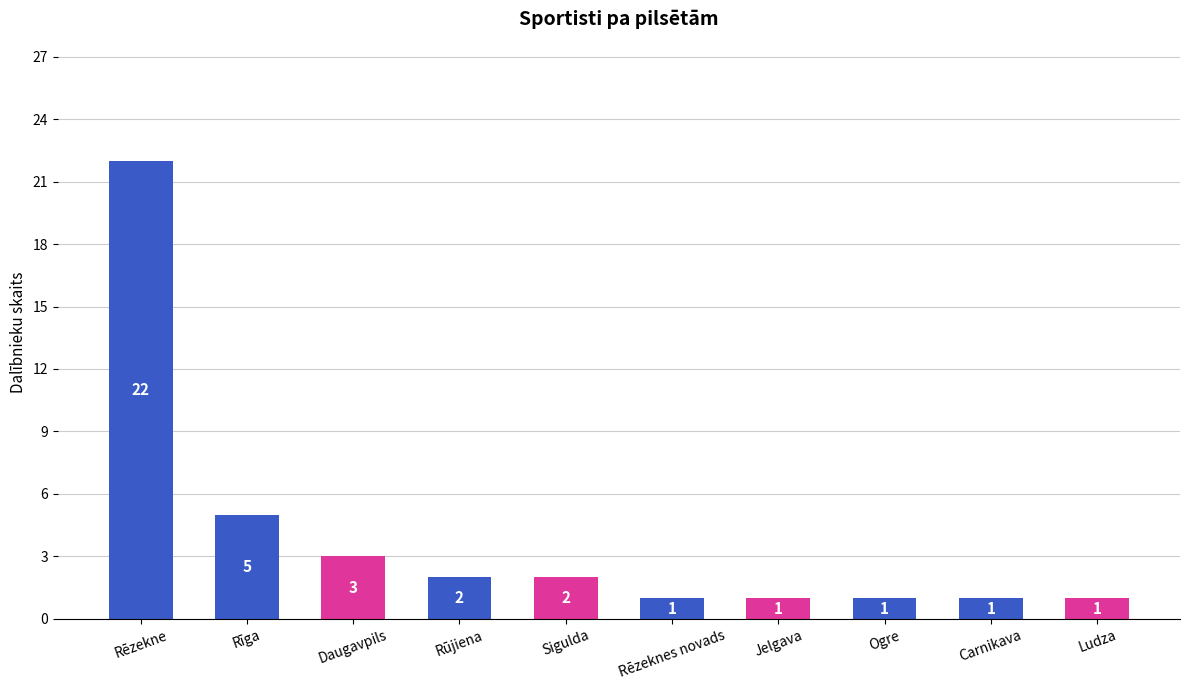

Reading right to left, what are all the values shown in this chart?

1	1	1	1	1	2	2	3	5	22